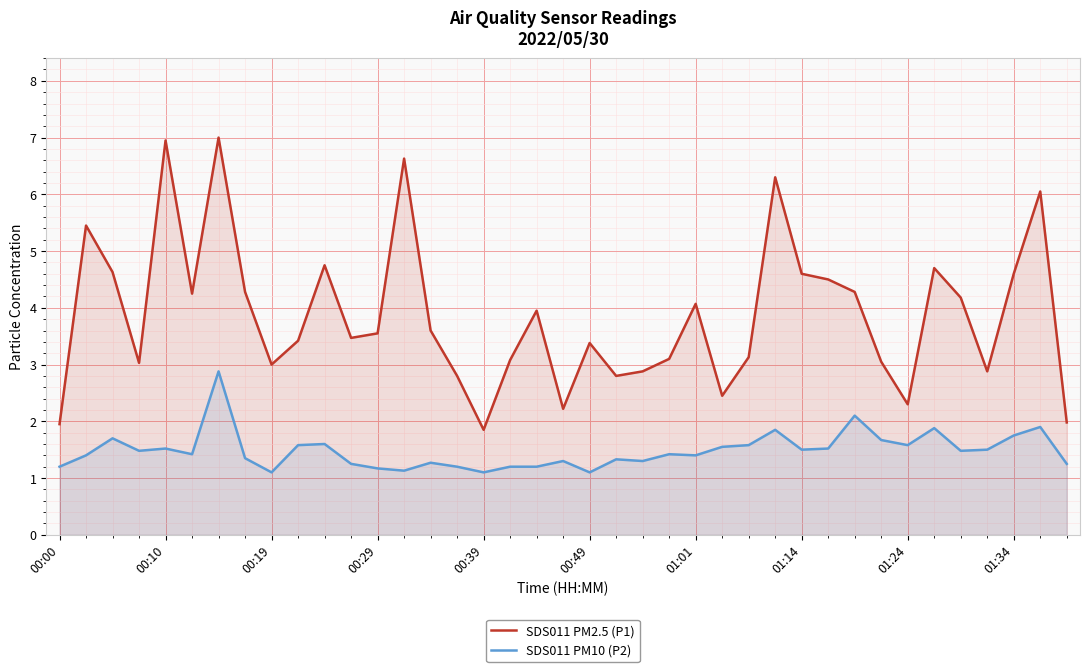

Where is SDS011 PM2.5 (P1) nearest to the value 4?

18